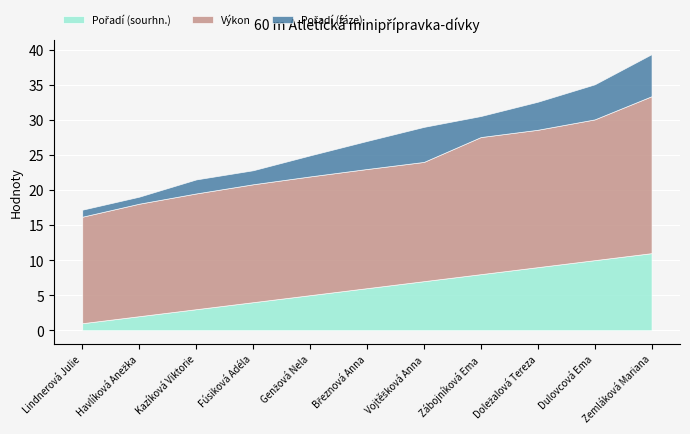

What is the label of the 9th point from the left?

Doležalová Tereza